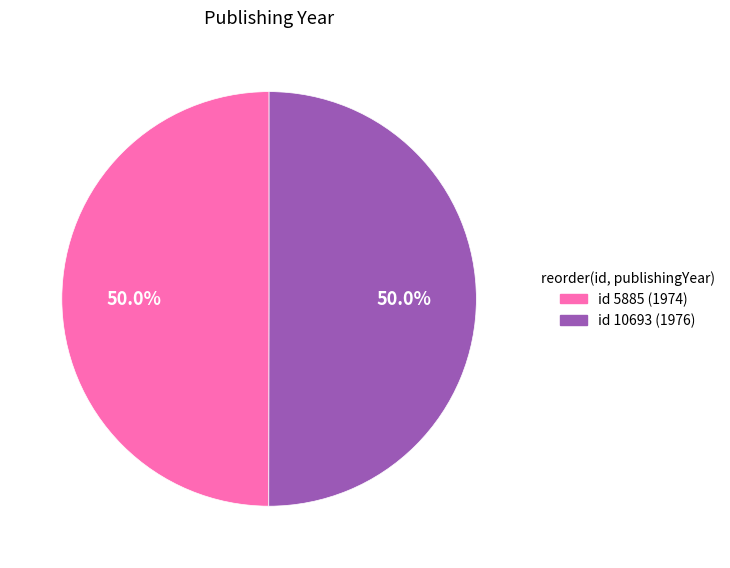

To the nearest percent, what is the combined percentage of id 10693 (1976) and id 5885 (1974)?

100%